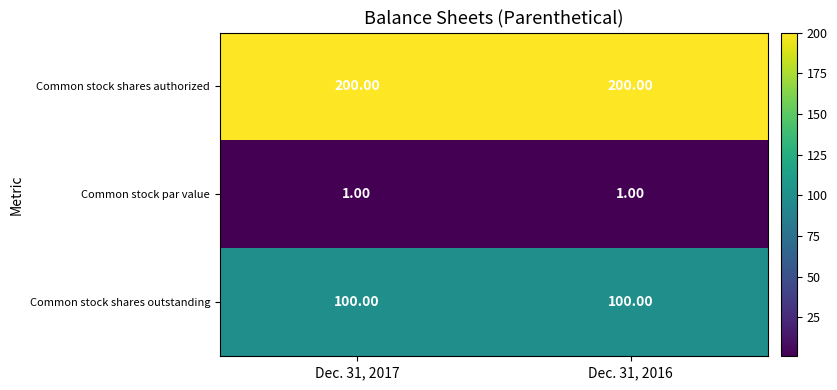

What is the spread (max minus min) of values at Dec. 31, 2017?

199